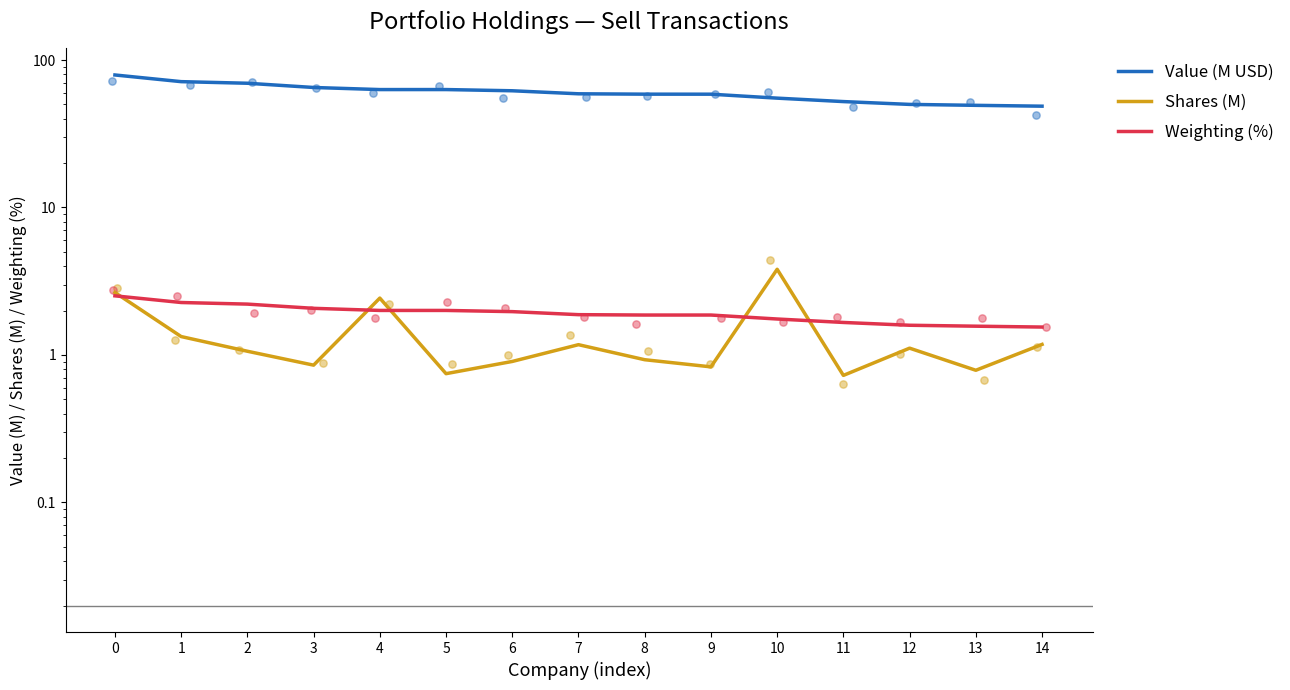

Which series contains the lowest Y value?

Shares (M)